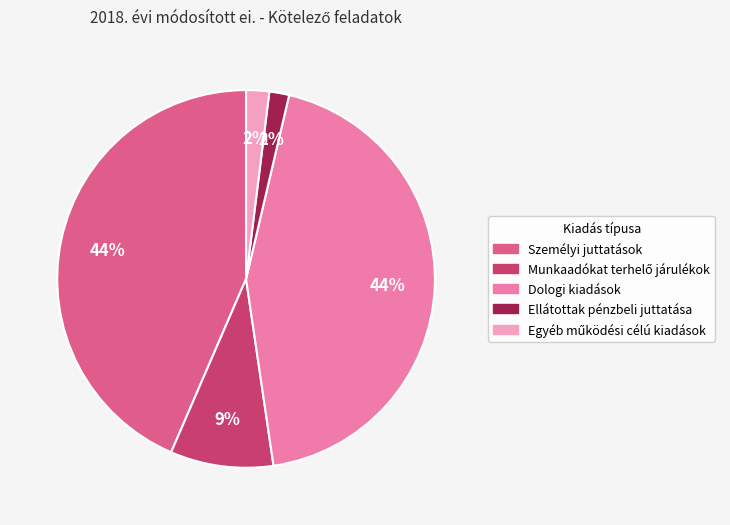

Between Ellátottak pénzbeli juttatása and Személyi juttatások, which is larger?

Személyi juttatások